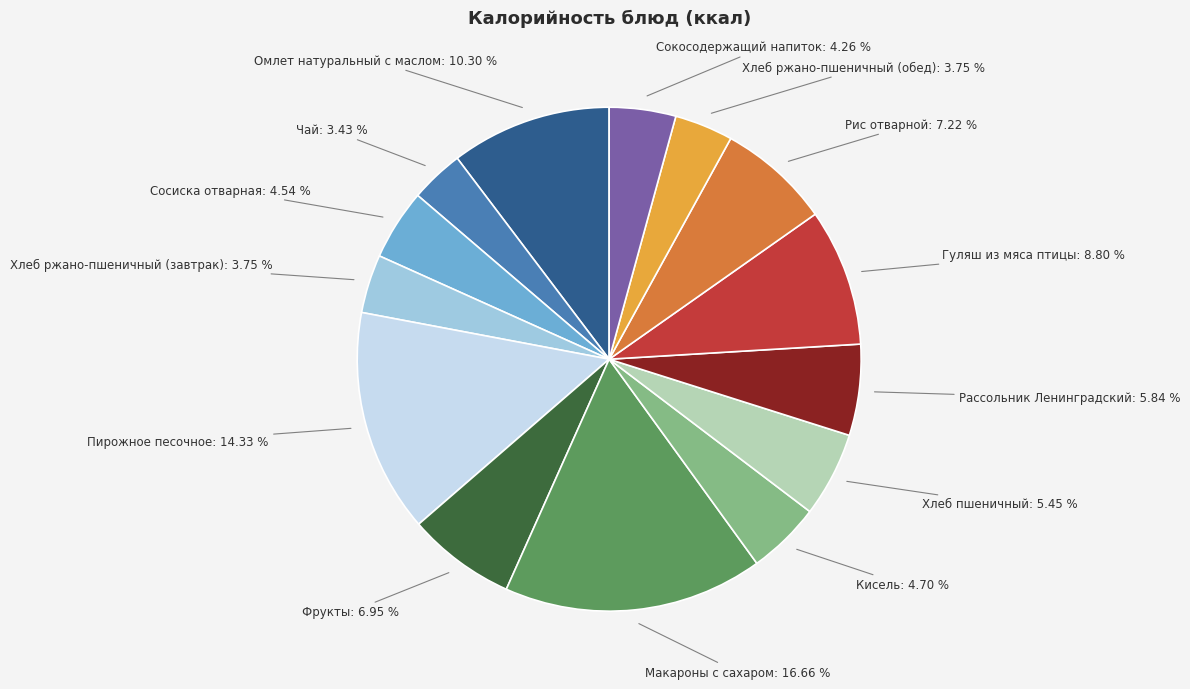

Does any single category account for the majority?

No